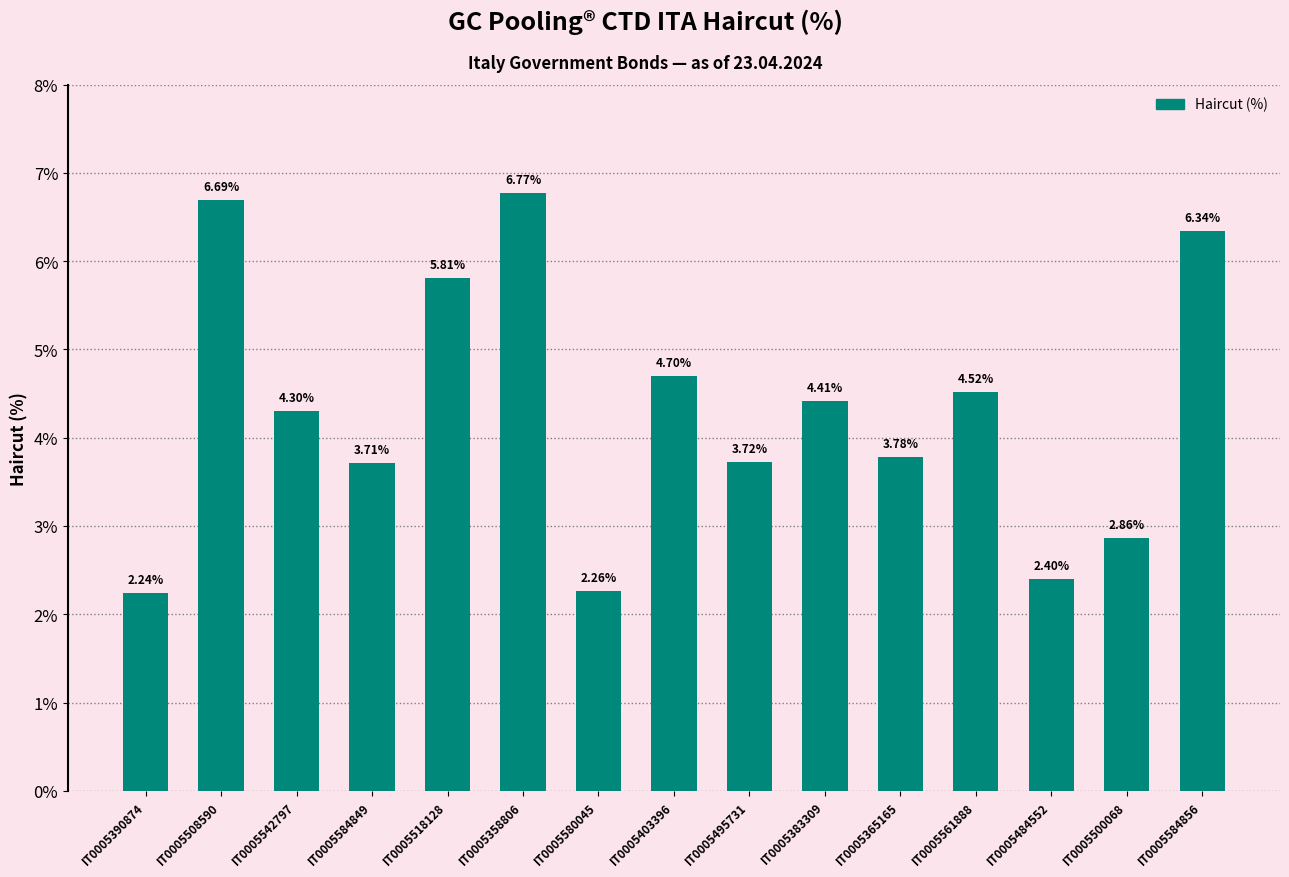

List the labels in order of value, largest first.

IT0005358806, IT0005508590, IT0005584856, IT0005518128, IT0005403396, IT0005561888, IT0005383309, IT0005542797, IT0005365165, IT0005495731, IT0005584849, IT0005500068, IT0005484552, IT0005580045, IT0005390874